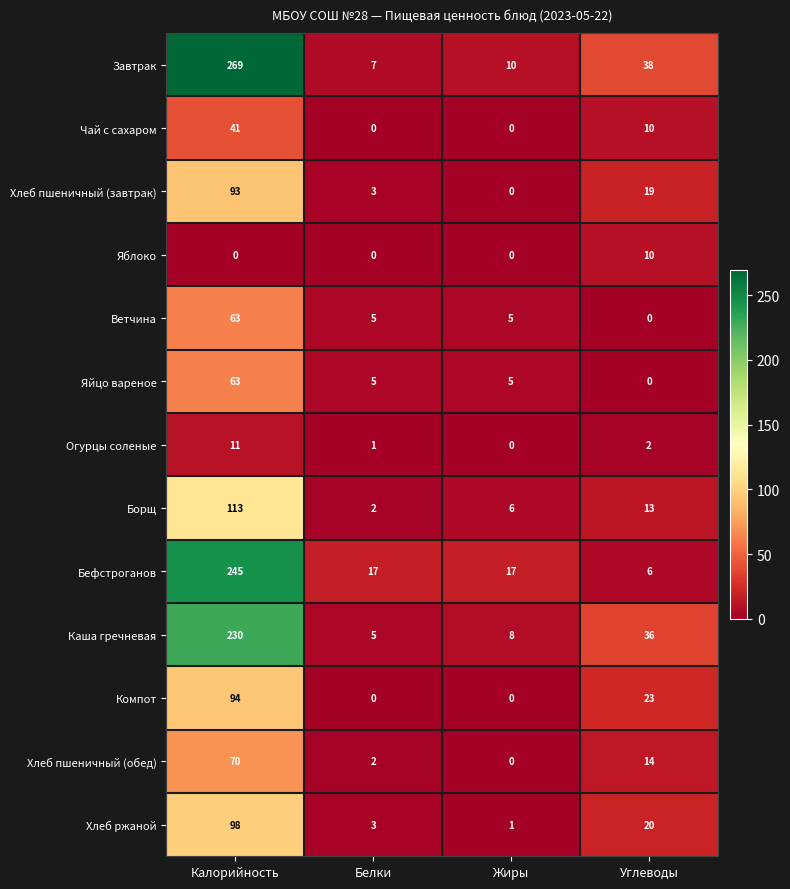

Which series changed the most between Калорийность and Жиры?

Завтрак